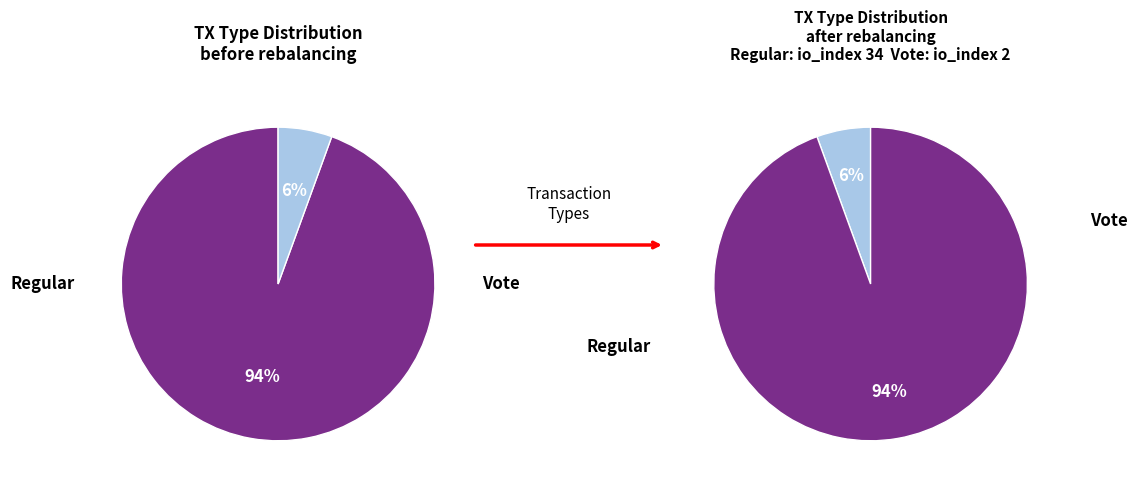

Is it true that Vote is 6% of the pie?

True